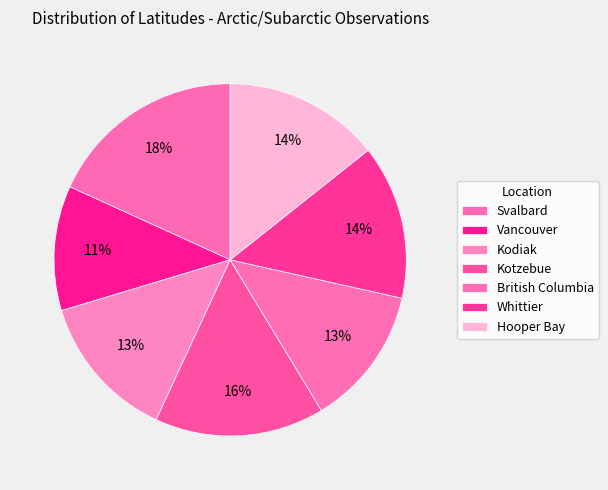

Does Kotzebue account for over 50% of the chart?

No